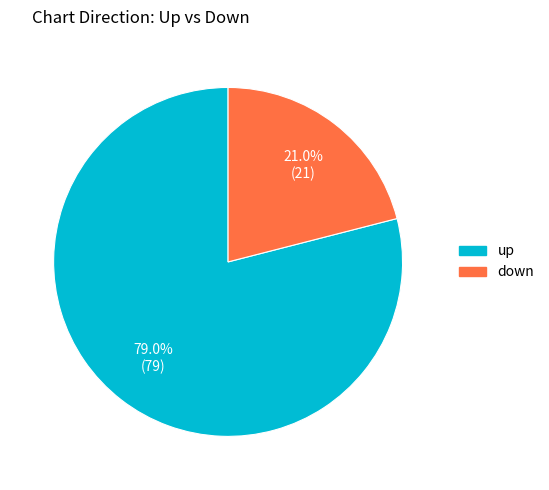

Rank the categories by value from highest to lowest.

up, down